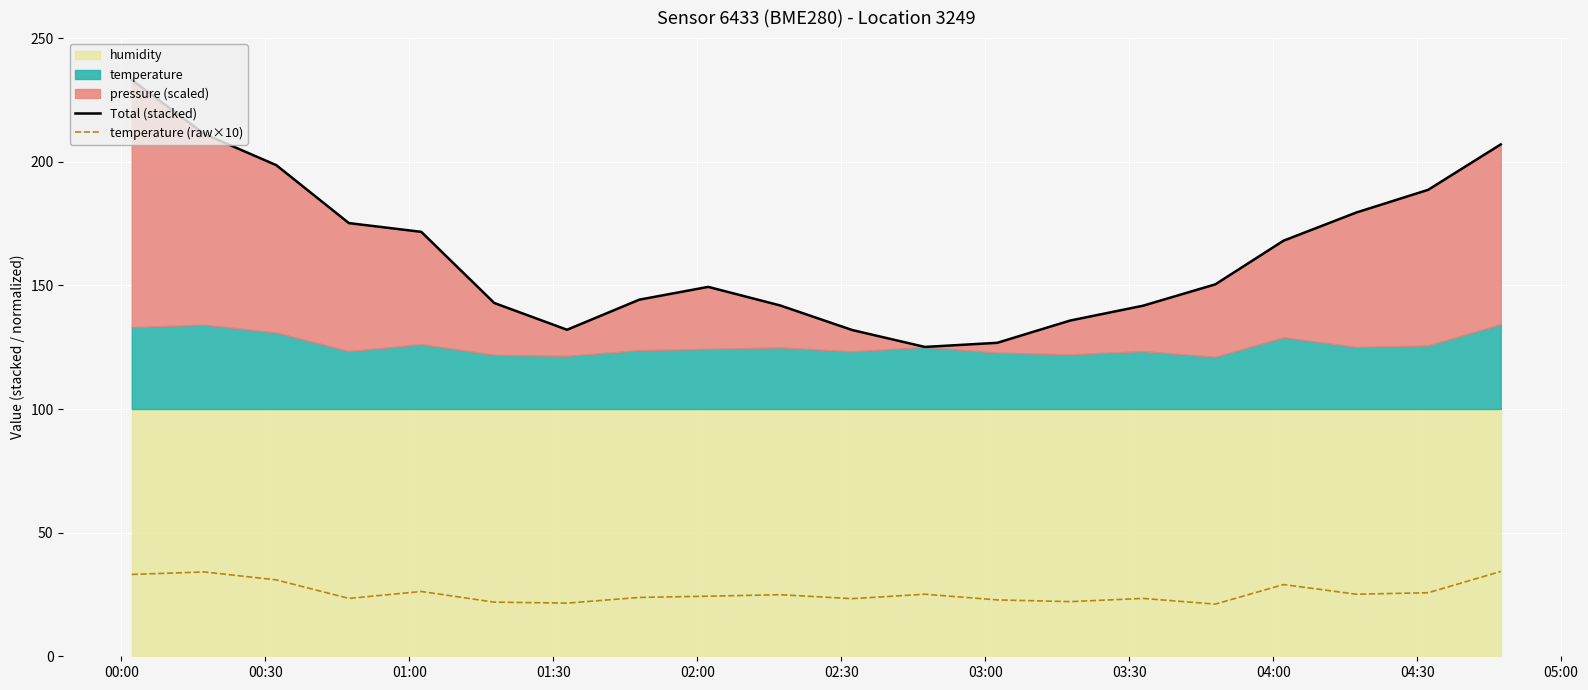

What is the maximum value for temperature (raw×10)?

34.3